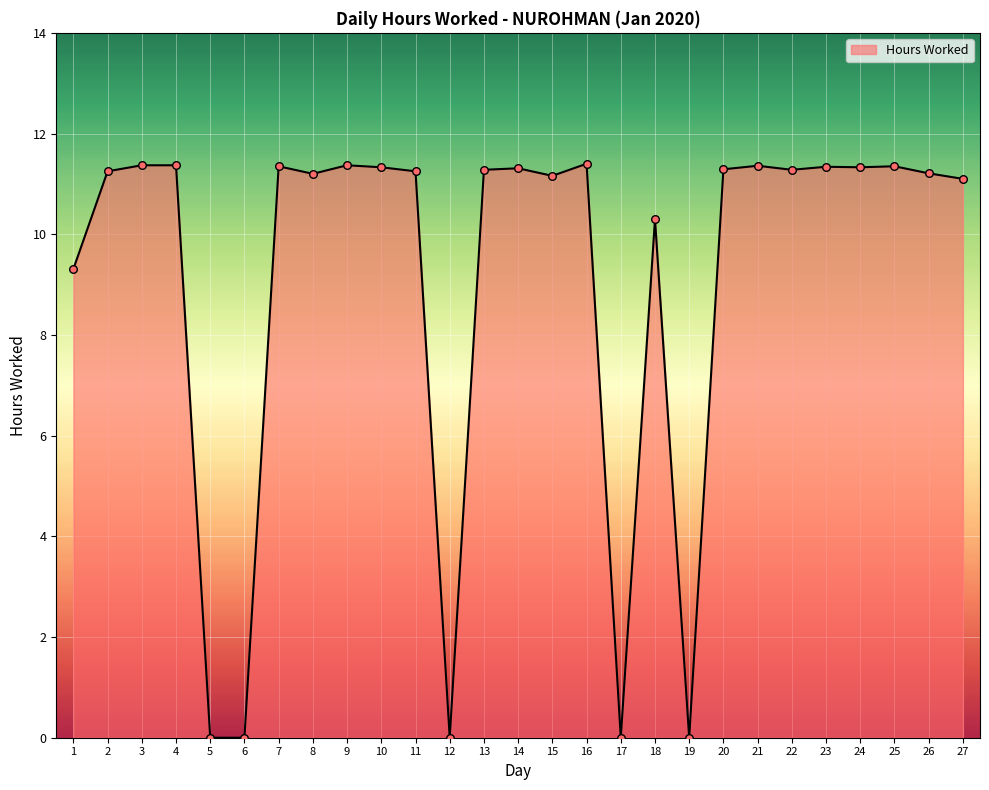

Which has a higher value, 5 or 22?

22